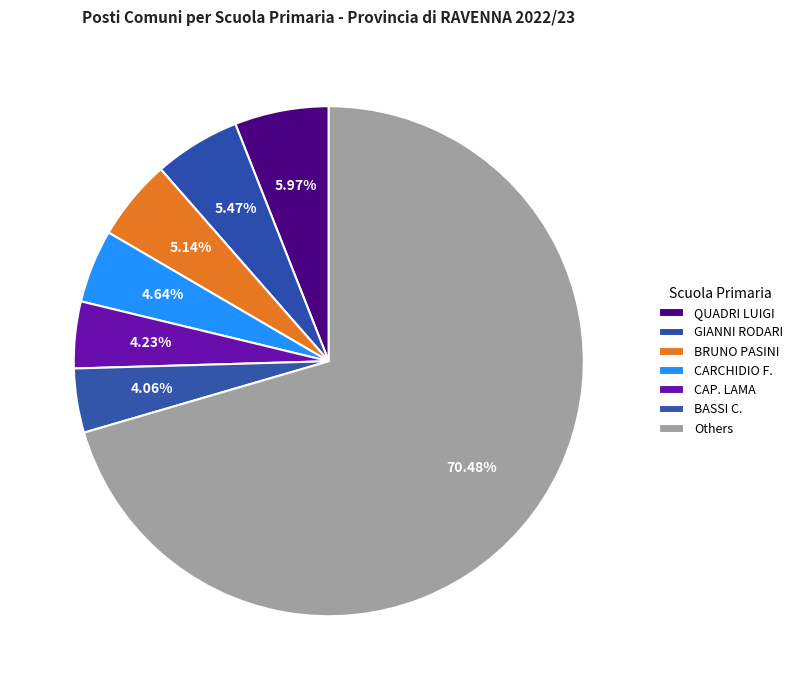

Count the number of slices in the pie.

7